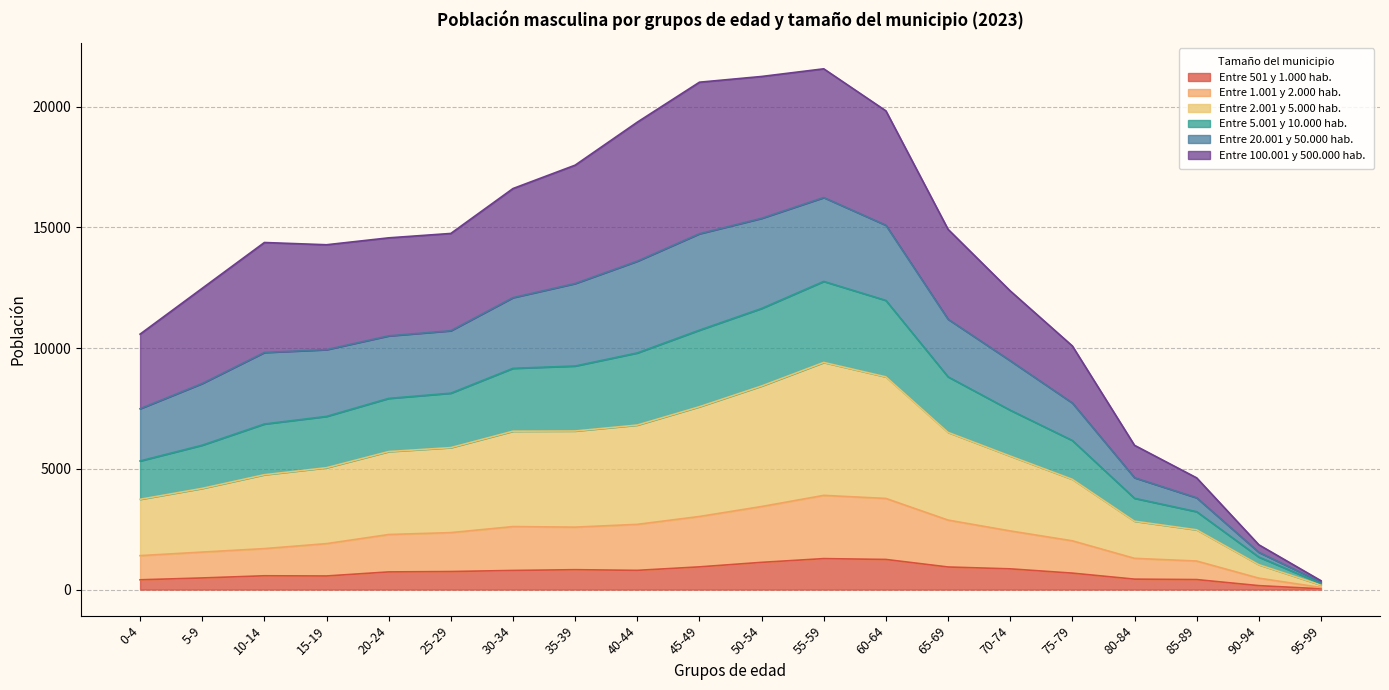

The value of Entre 5.001 y 10.000 hab. at 80-84 is 1771. True or false?

False